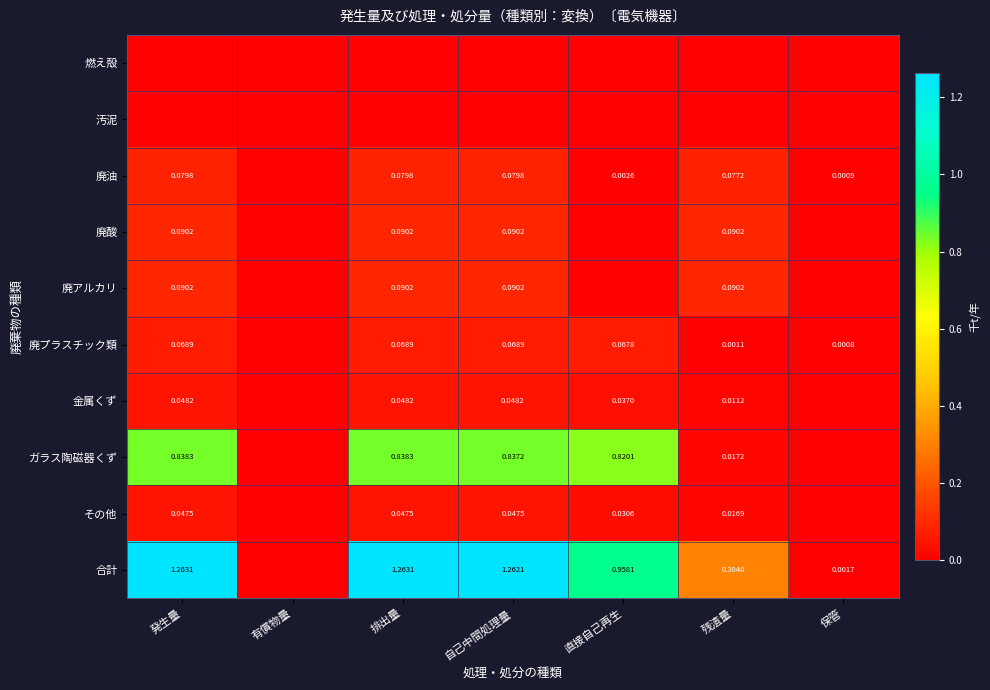

Is it true that 廃アルカリ equals 0.0 at 直接自己再生?

True